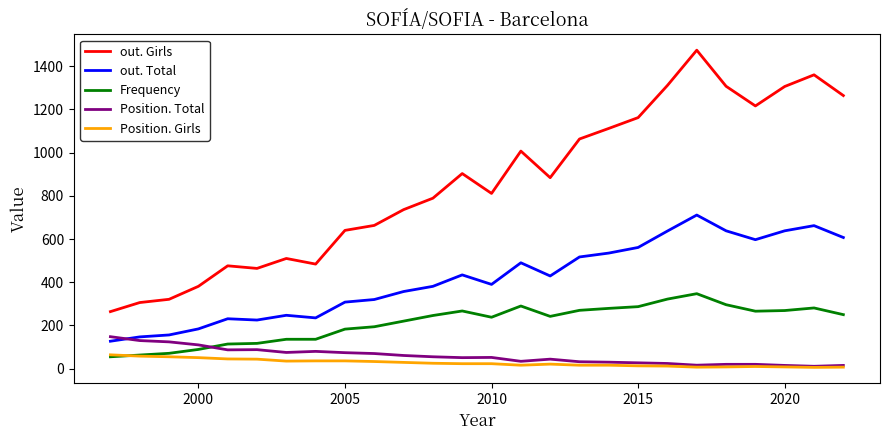

List the series in order of their peak value, highest first.

out. Girls, out. Total, Frequency, Position. Total, Position. Girls